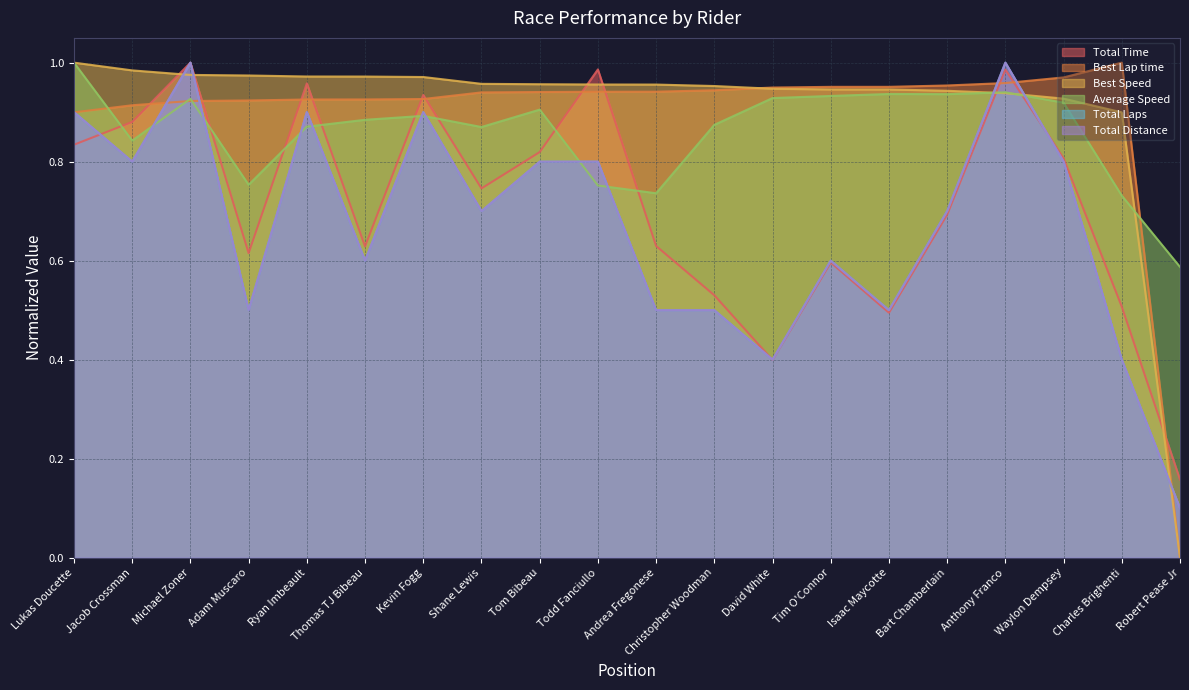

What are all the series names shown in the legend?

Total Time, Best Lap time, Best Speed, Average Speed, Total Laps, Total Distance